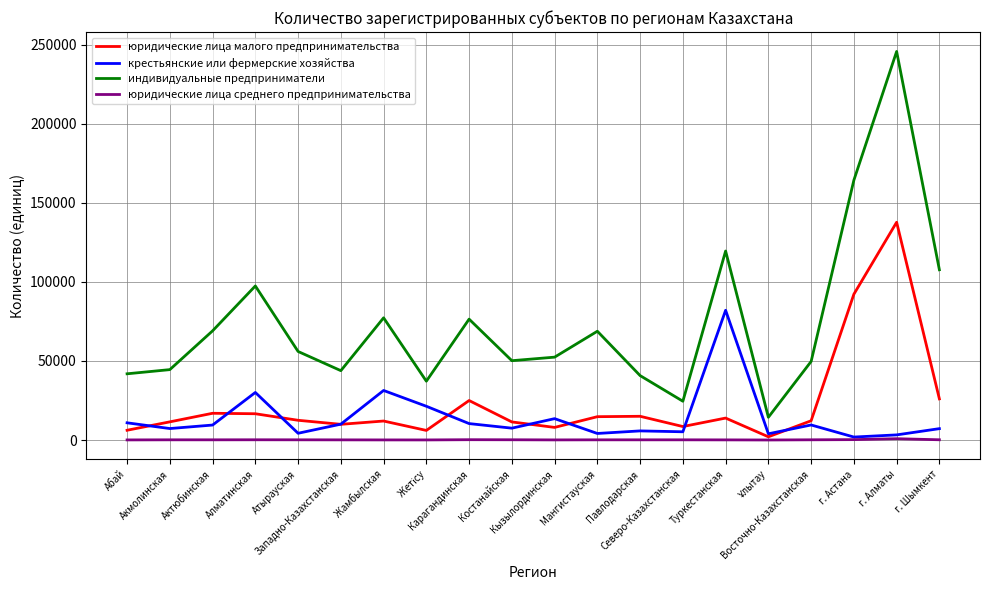

True or false: индивидуальные предприниматели and юридические лица малого предпринимательства intersect in this chart.

False